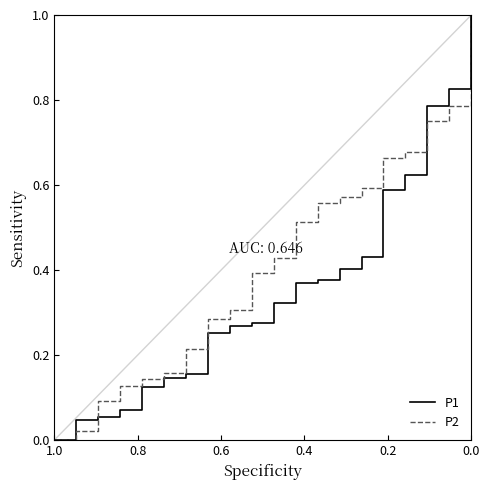

True or false: P2 has more than 0 points higher than both neighbors.

False